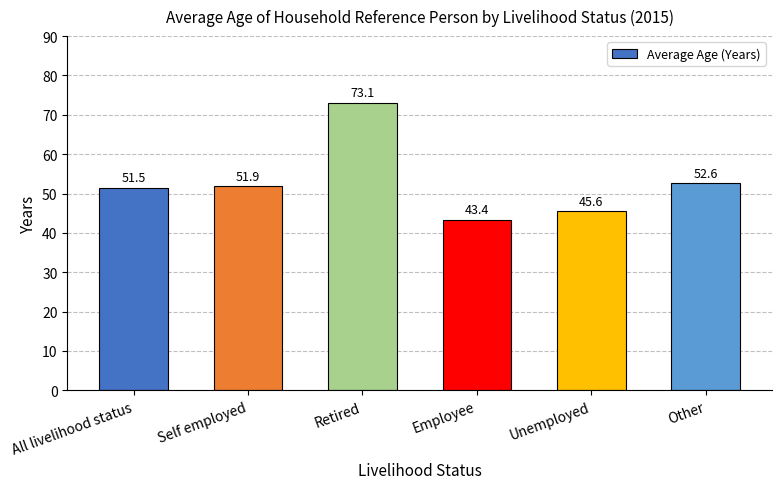

What position from the right is Self employed?

5